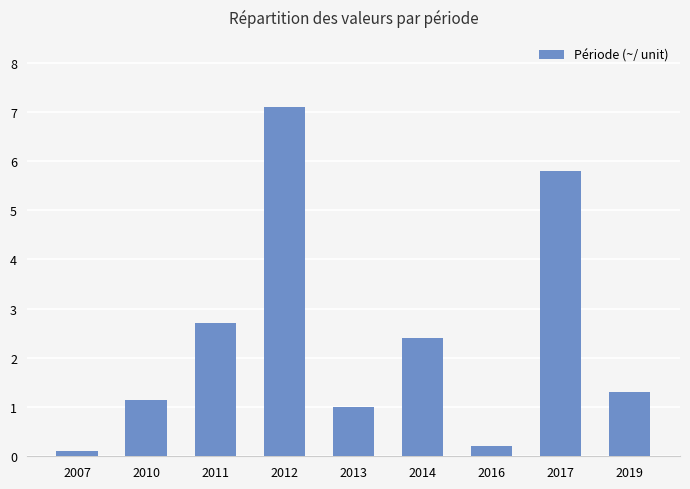

The chart shows a value of 0.1 at 2007. True or false?

True